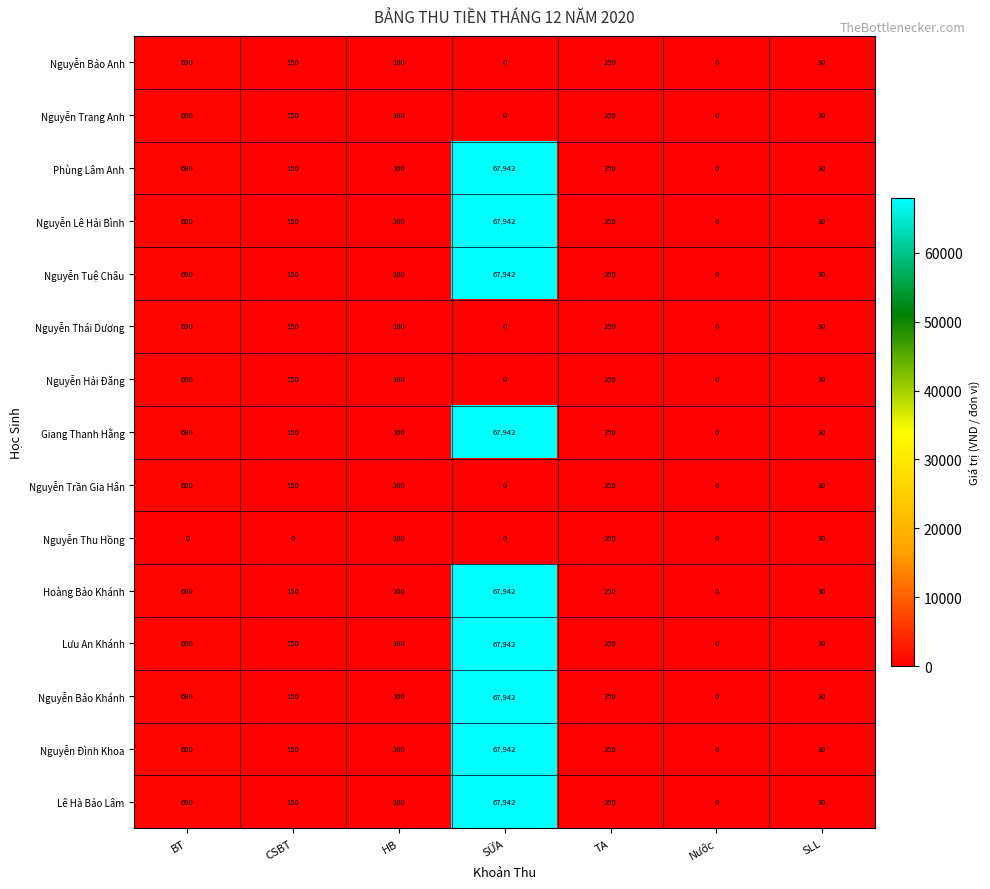

Is it true that Nguyễn Trần Gia Hân equals 0 at SỮA?

True